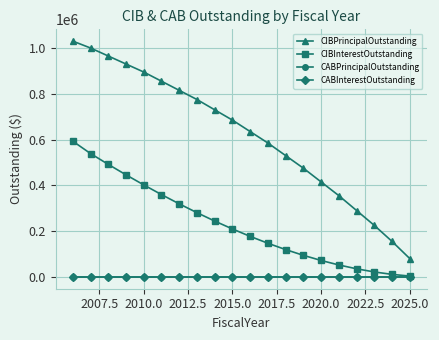

Does the chart have visible grid lines?

Yes